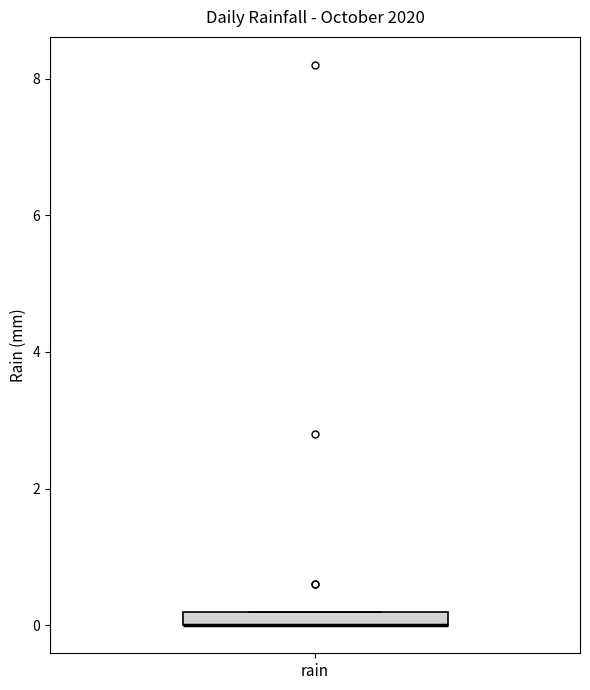

Where is the upper edge of the box for rain on the y-axis? The values are not printed on the chart, so give them approximately, as read against the axis.

0.2